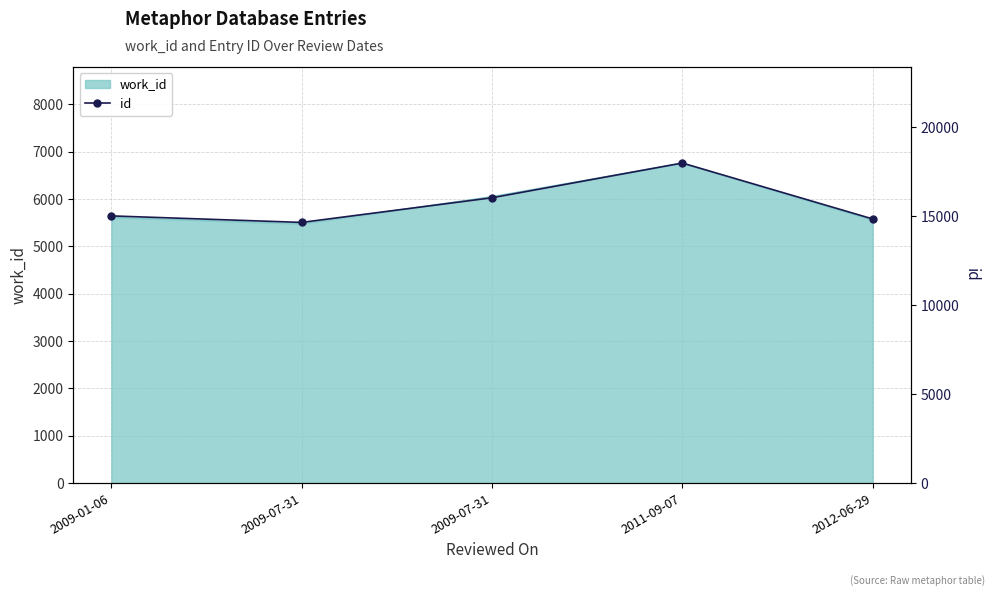

What is the label of the 3rd point from the right?

2009-07-31